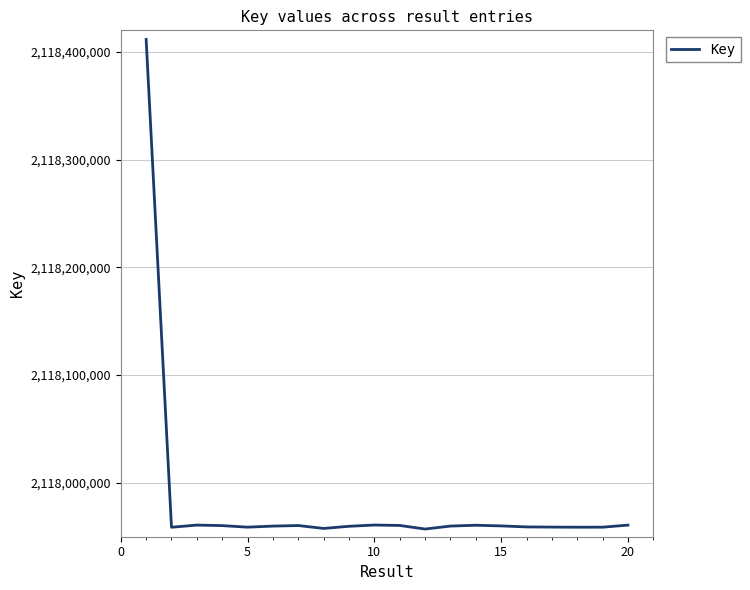

What is the smallest value displayed?

2117957131